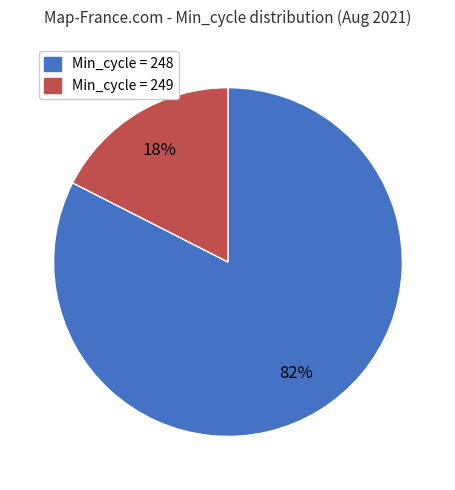

To the nearest percent, what is the average slice percentage?

50%